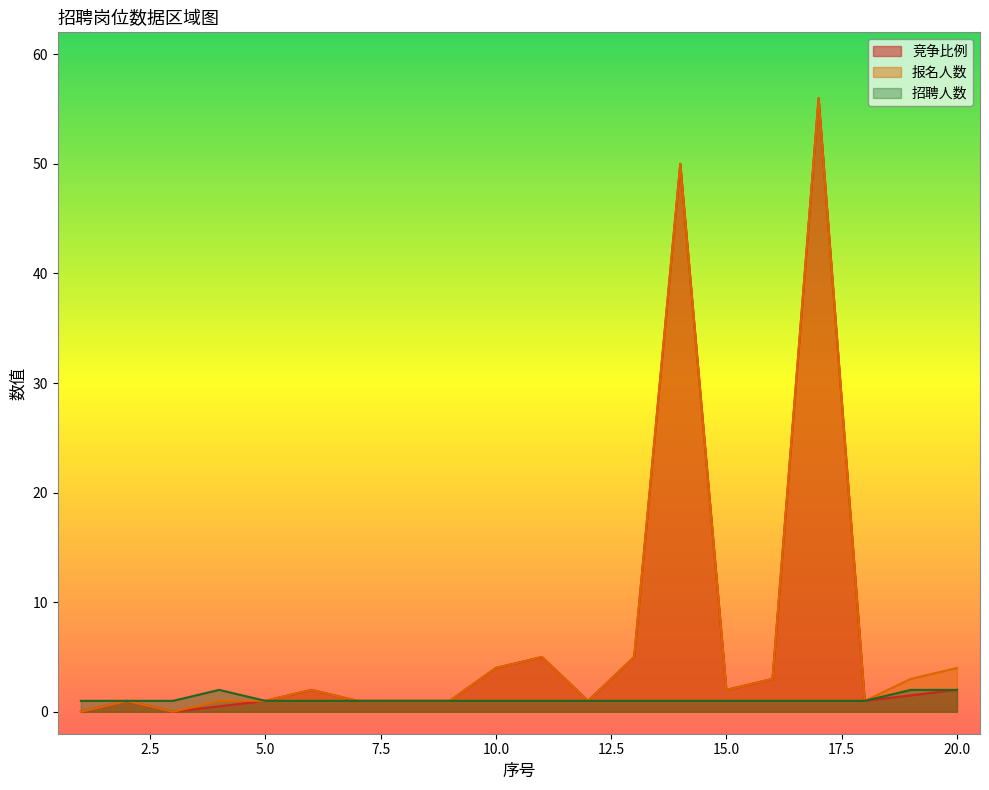

How many positive values does the 竞争比例 series have?

18